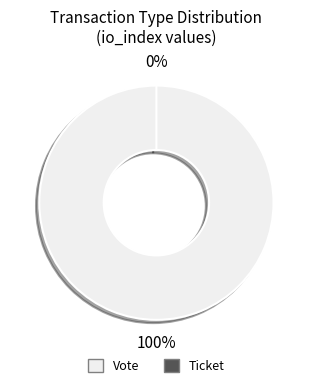

Is Ticket the majority of the pie?

No